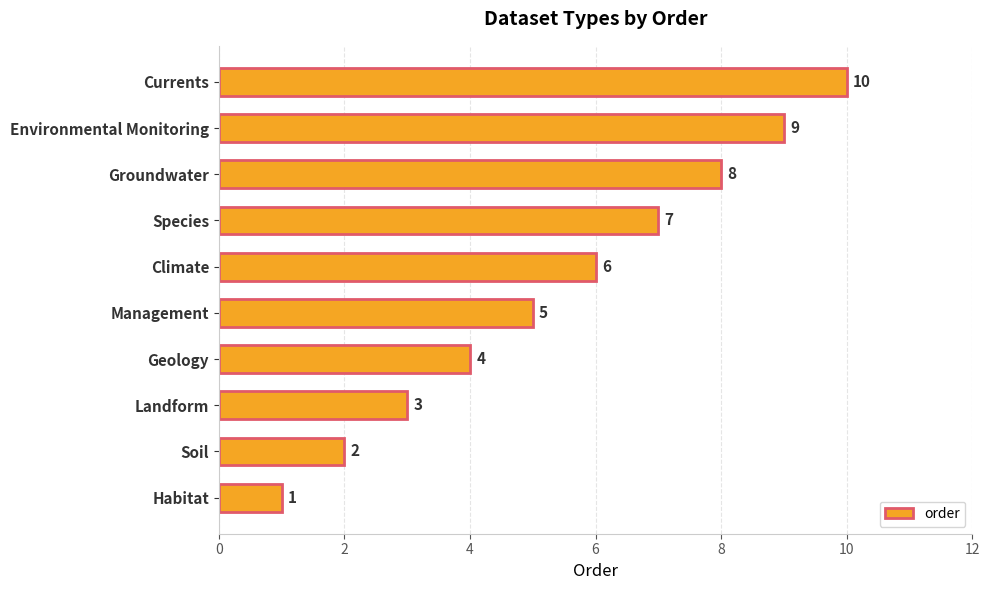

True or false: the data shows 10 at Currents.

True